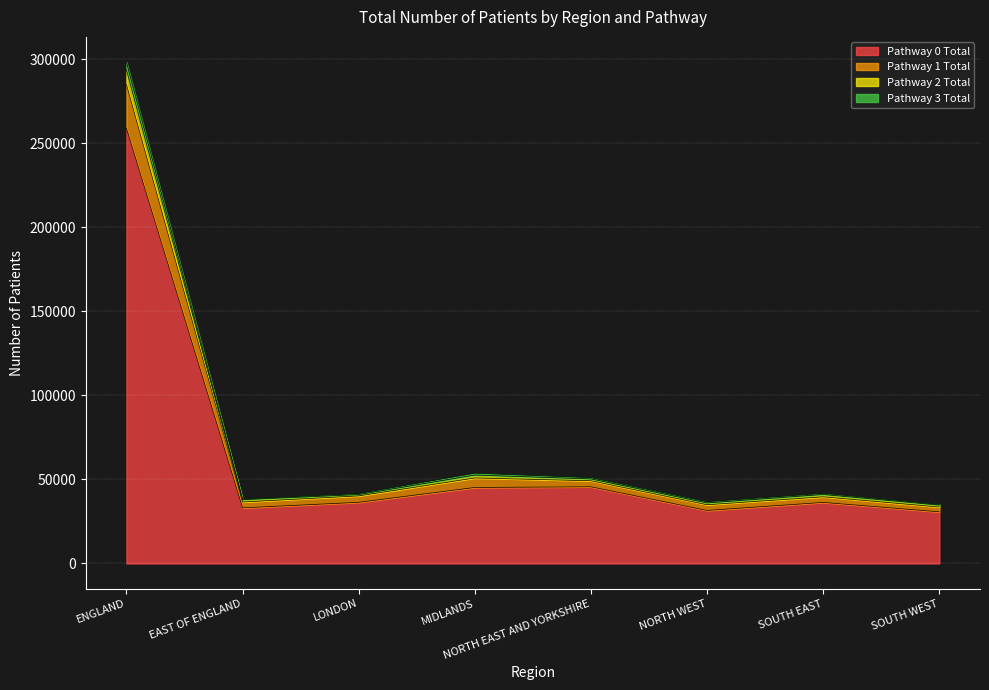

True or false: Pathway 3 Total and Pathway 1 Total cross at least once.

False